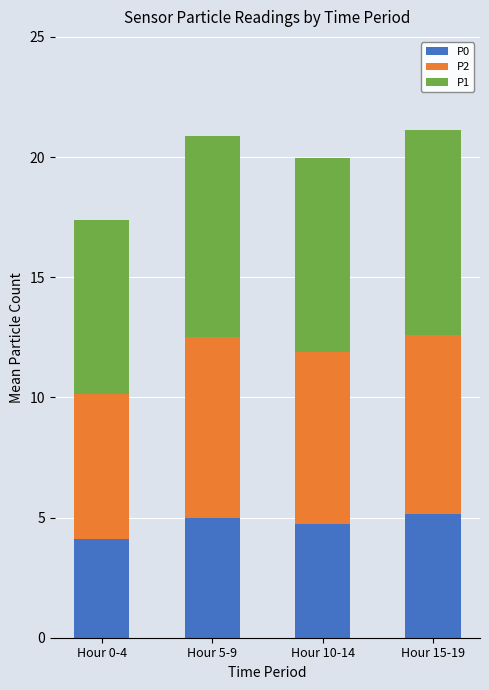

The value of P0 at Hour 5-9 is 5.0. True or false?

True